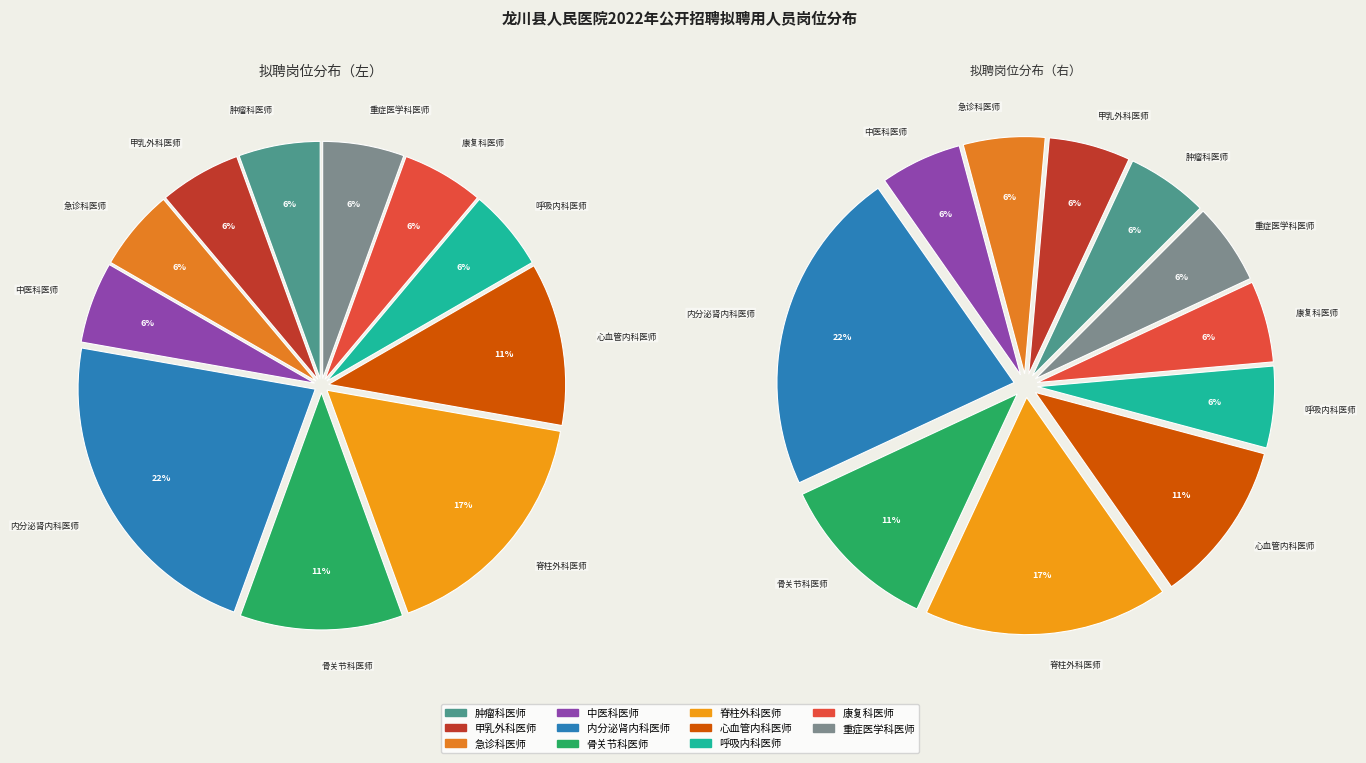

To the nearest percent, what is the combined percentage of 肿瘤科医师 and 脊柱外科医师?

22%